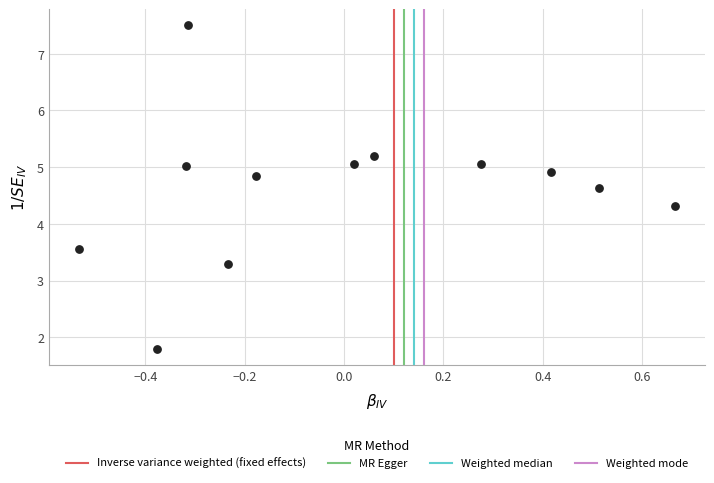

What Y value in the scatter plot is closest to 4?

4.3